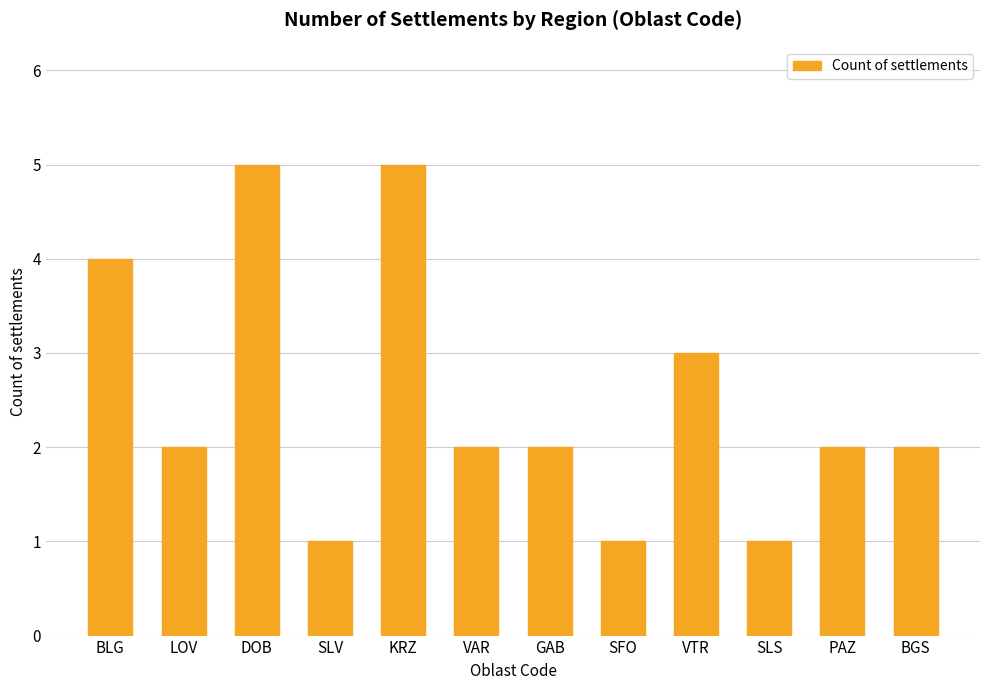

Where is the data nearest to the value 3?

VTR